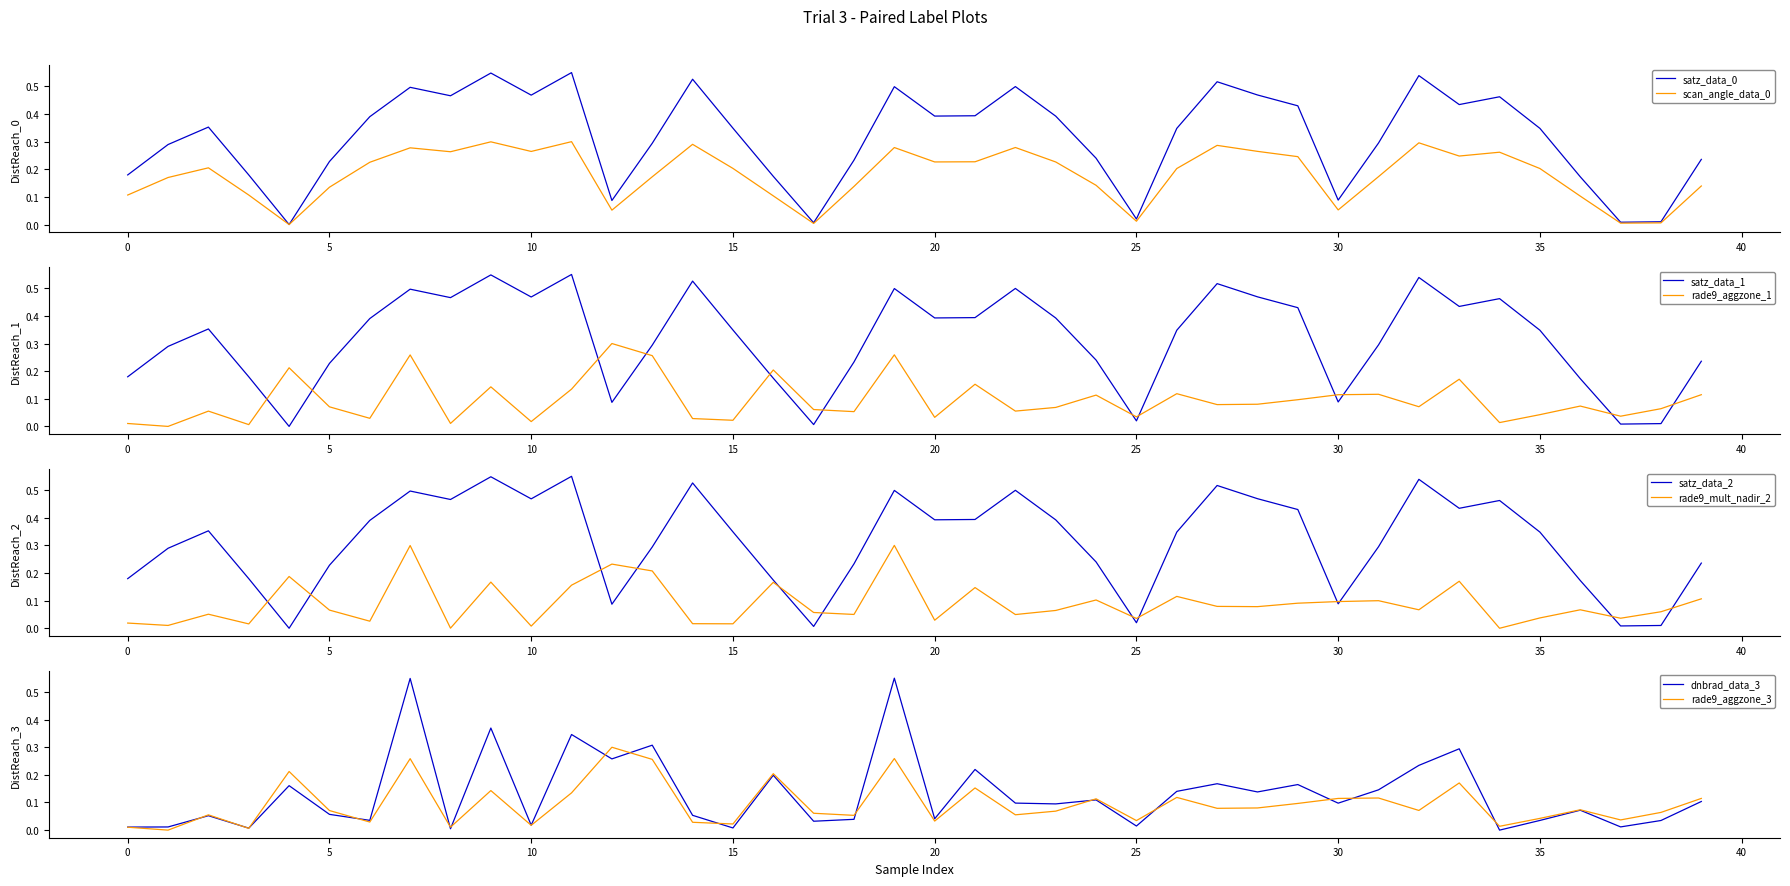

How many intersections are there between satz_data_1 and rade9_aggzone_1?

12